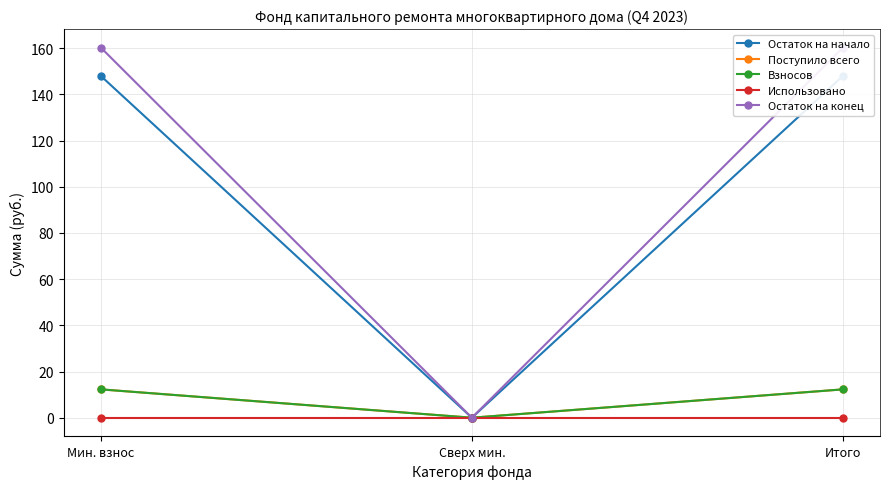

How many values in Остаток на начало are above zero?

2